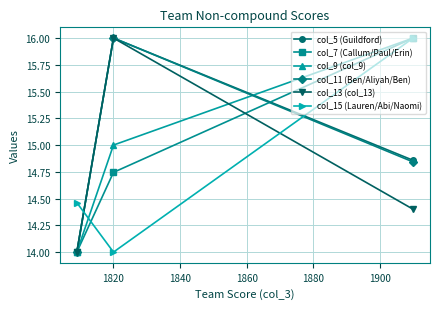

What is the value of the col_11 (Ben/Aliyah/Ben) point at the 2nd from the left?

16.0